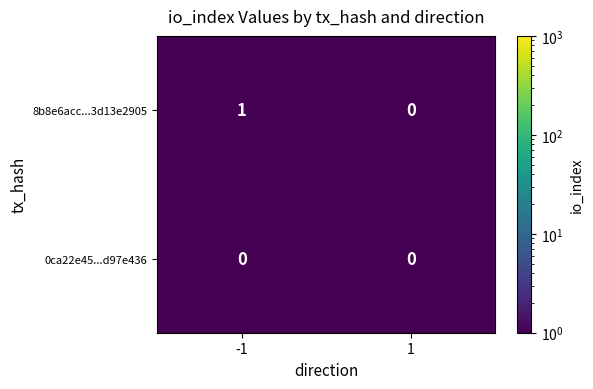

The 8b8e6acc...3d13e2905 series shows 2 at -1. True or false?

False